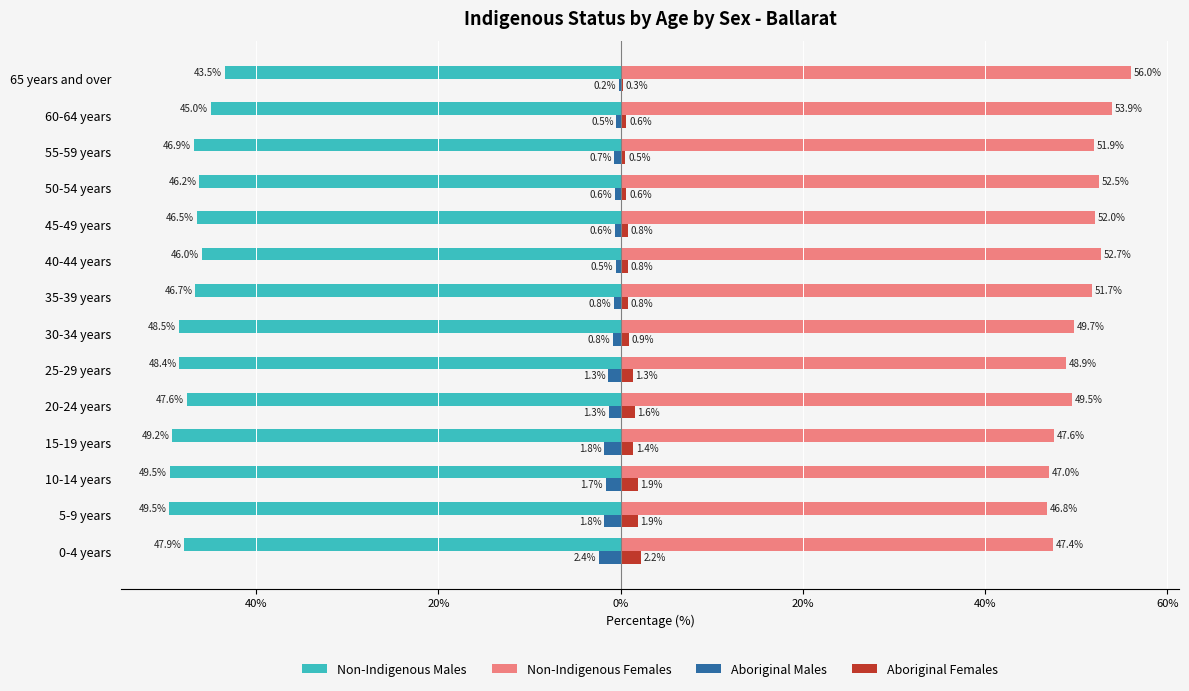

Reading left to right, extract all data points from this chart.

Non-Indigenous Males: -47.9	-49.5	-49.5	-49.2	-47.6	-48.4	-48.5	-46.7	-46.0	-46.5	-46.2	-46.9	-45.0	-43.5
Non-Indigenous Females: 47.4	46.8	47.0	47.6	49.5	48.9	49.7	51.7	52.7	52.0	52.5	51.9	53.9	56.0
Aboriginal Males: -2.4	-1.8	-1.7	-1.8	-1.3	-1.3	-0.8	-0.8	-0.5	-0.6	-0.6	-0.7	-0.5	-0.2
Aboriginal Females: 2.2	1.9	1.9	1.4	1.6	1.3	0.9	0.8	0.8	0.8	0.6	0.5	0.6	0.3